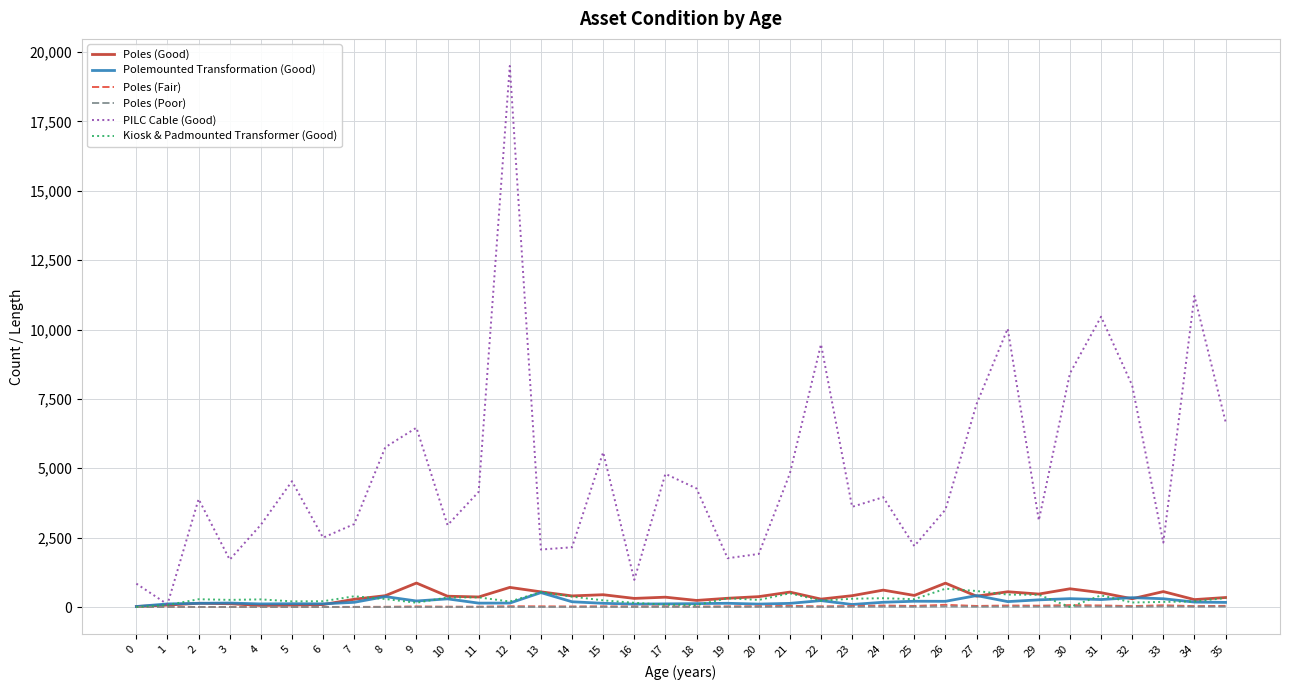

Between 15 and 28, which series saw the biggest shift?

PILC Cable (Good)